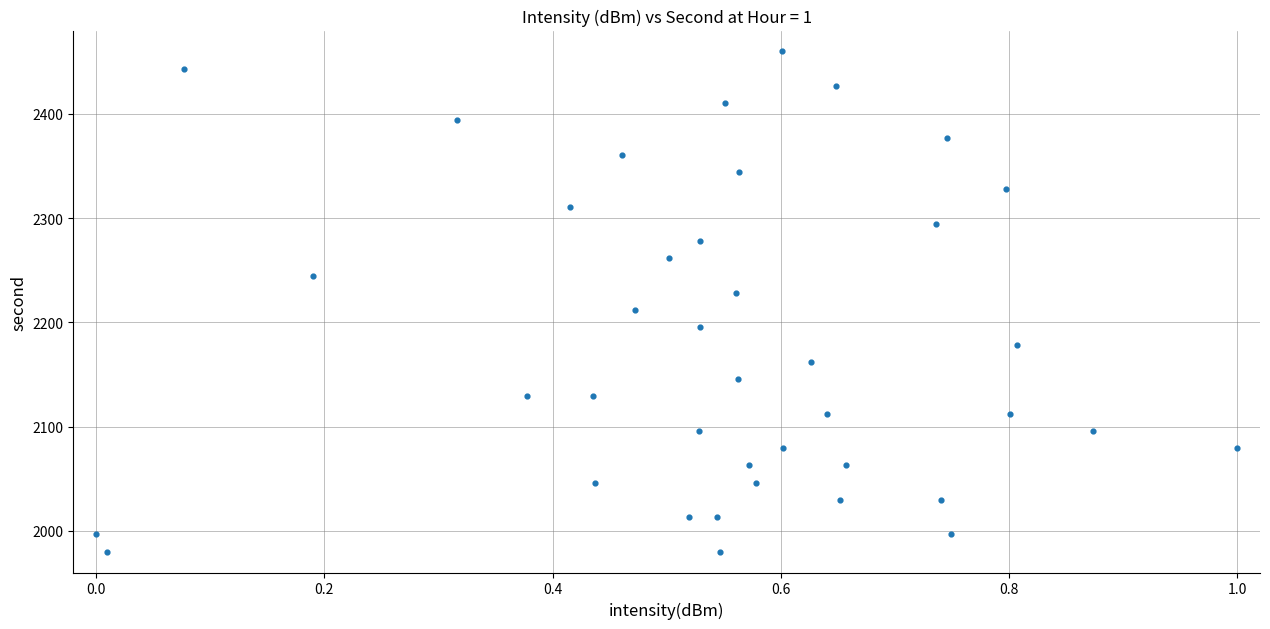

What is the range of Y values (max minus min)?

480.0